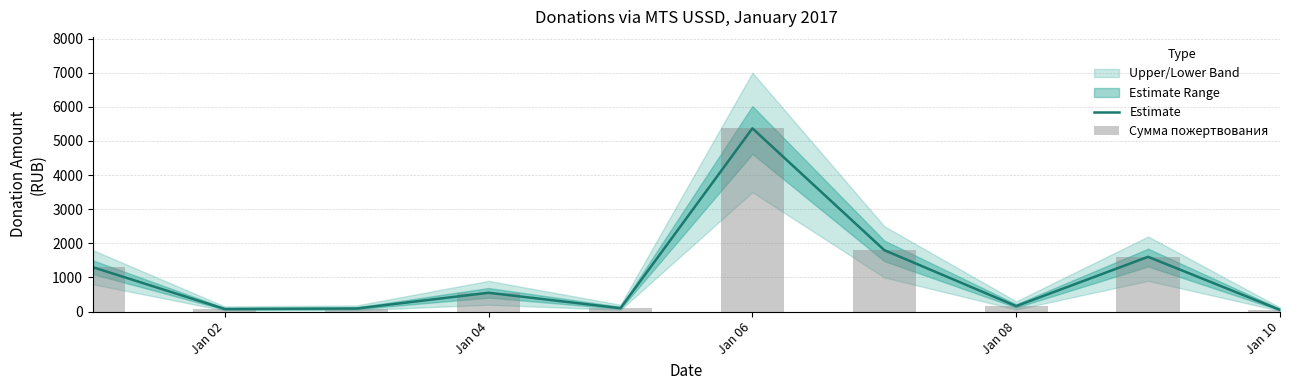

What is the highest value of the Estimate series?

5370